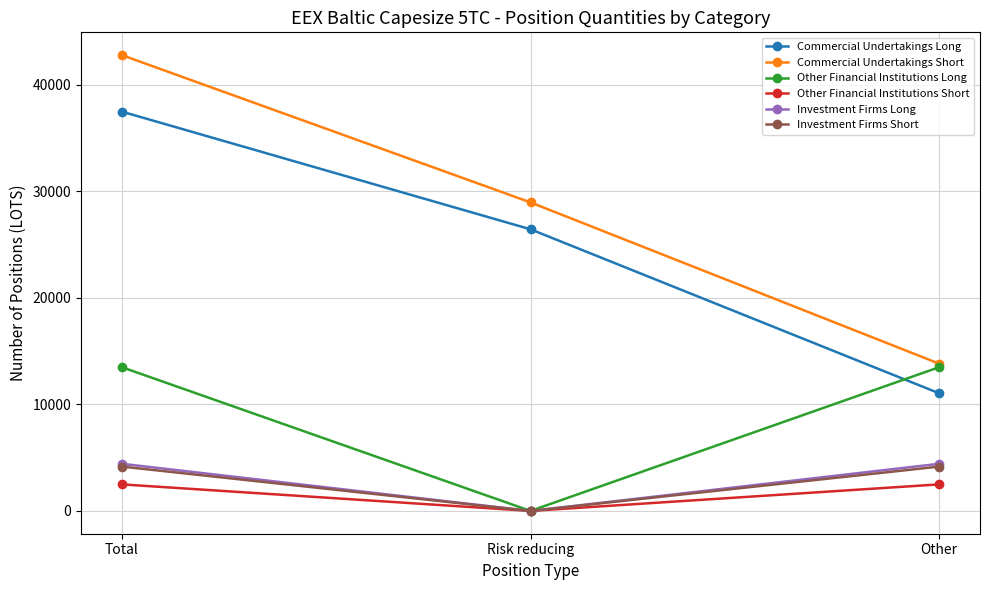

Between Total and Other, which series saw the biggest shift?

Commercial Undertakings Short